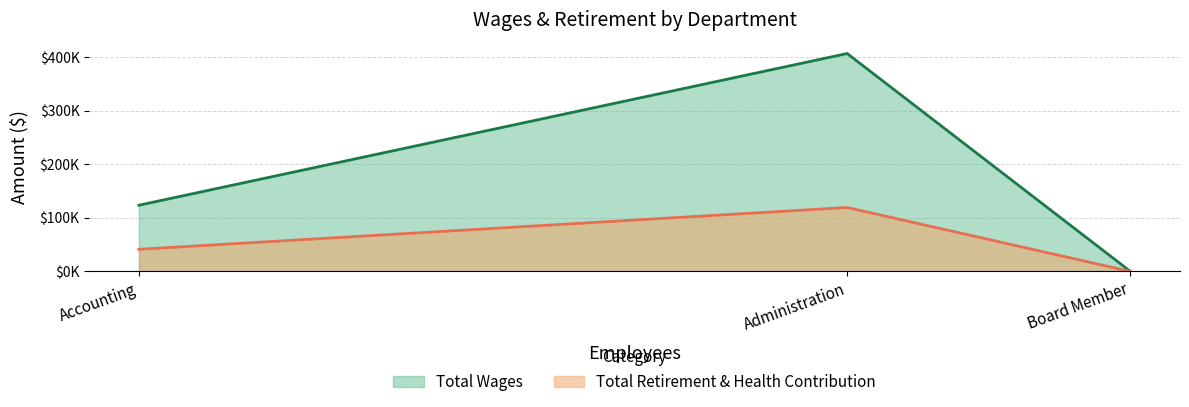

What is the sum of the Total Wages values at Board Member and Accounting?

123672